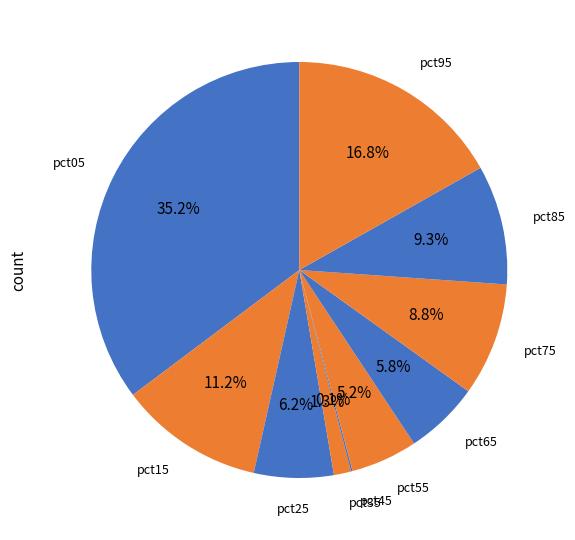

To the nearest percent, what percentage of the pie is pct65?

6%